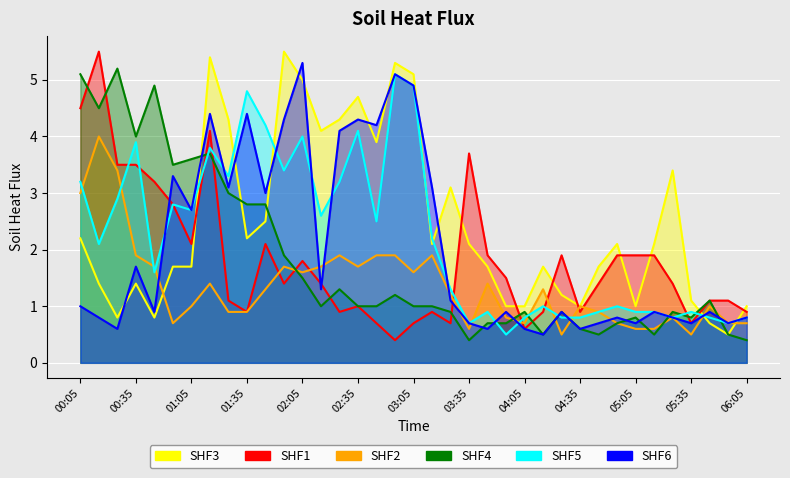

What is the label of the 14th point from the left?

02:15